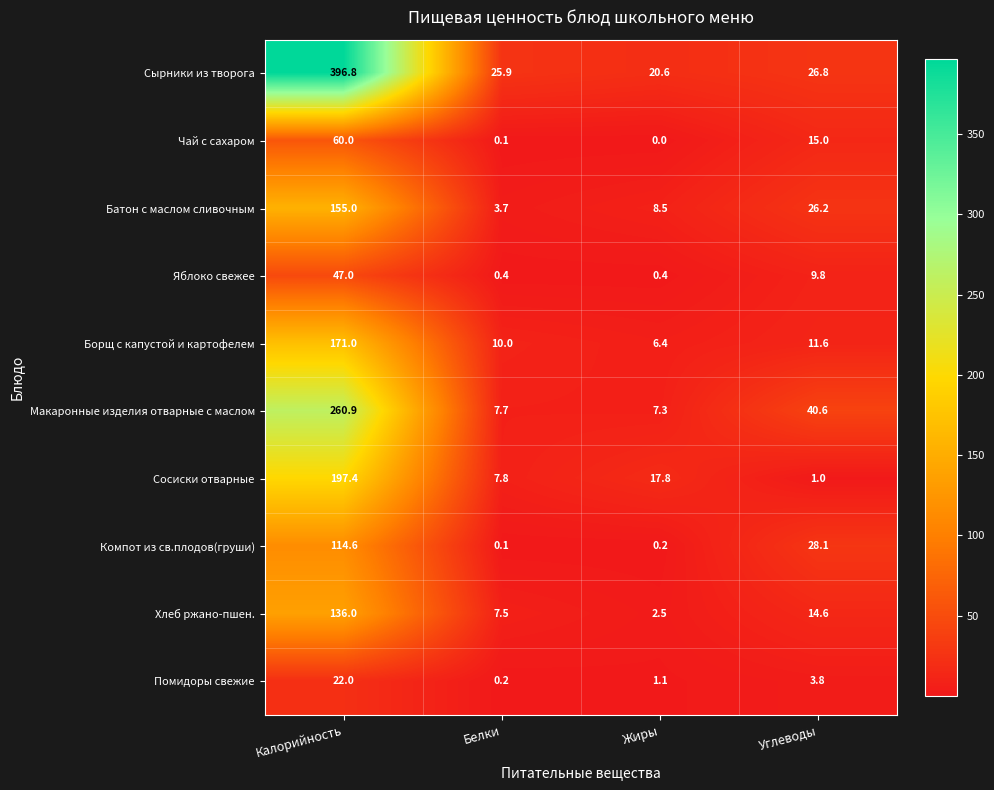

What is the approximate value of Сосиски отварные at Углеводы?

1.0